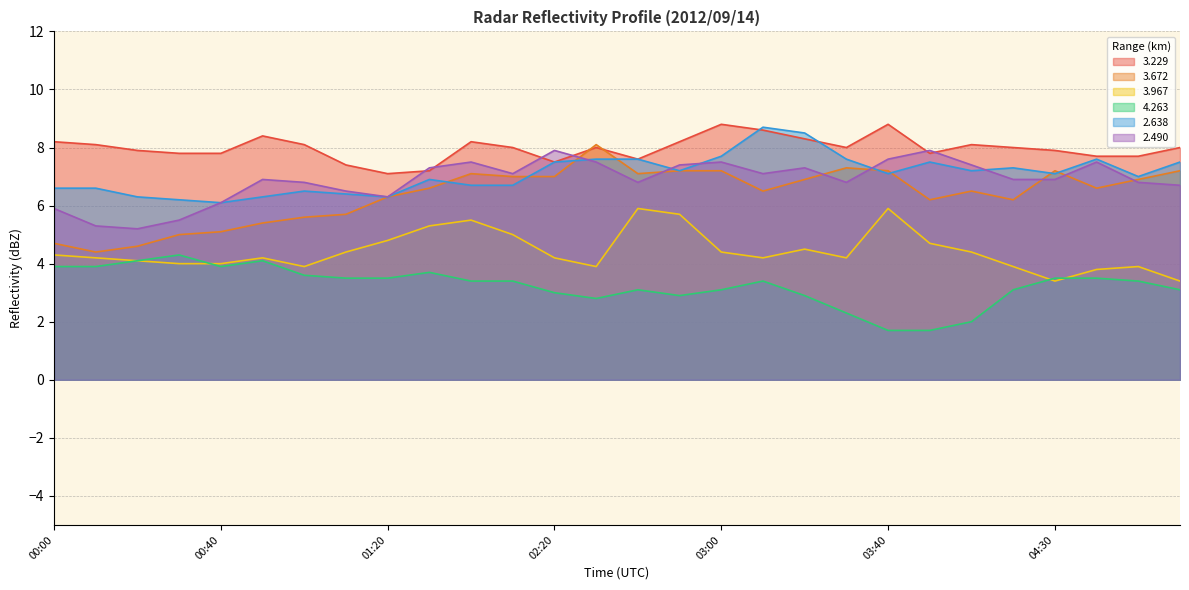

The   4.263 series shows 0.7 at 03:50. True or false?

False